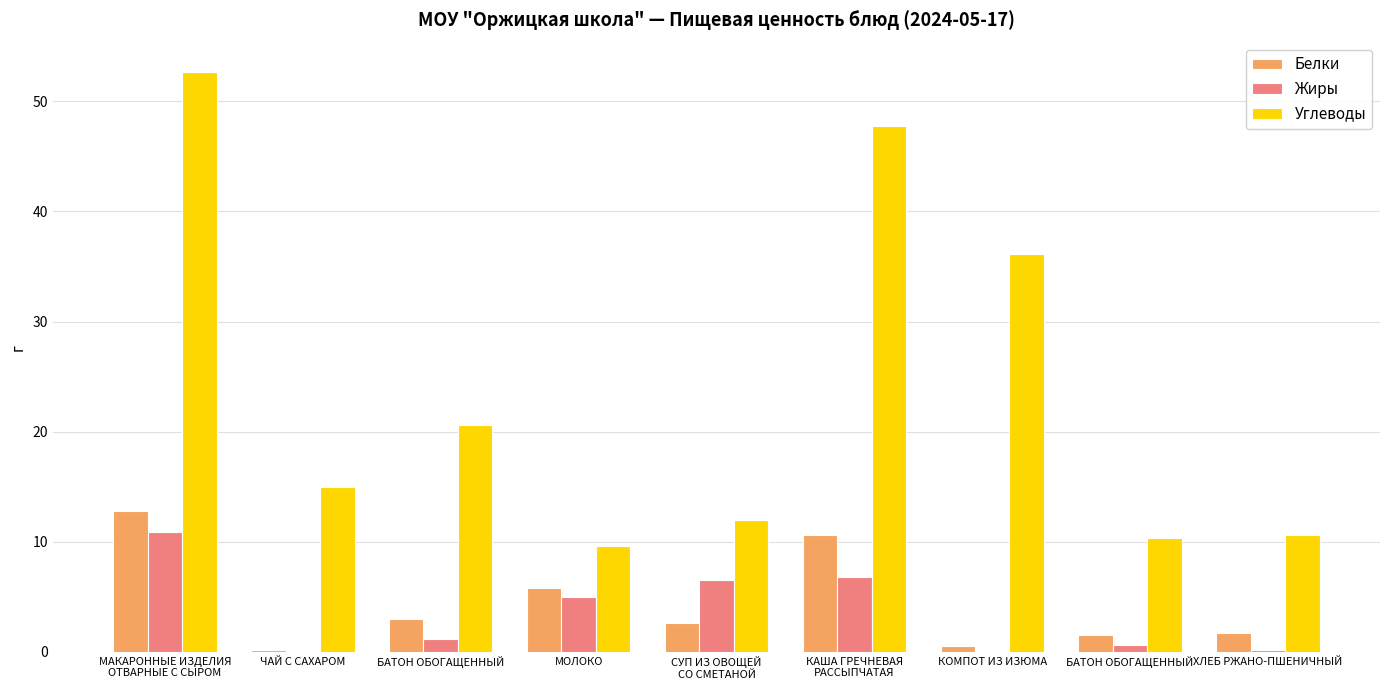

Where is Углеводы nearest to the value 31?

КОМПОТ ИЗ ИЗЮМА